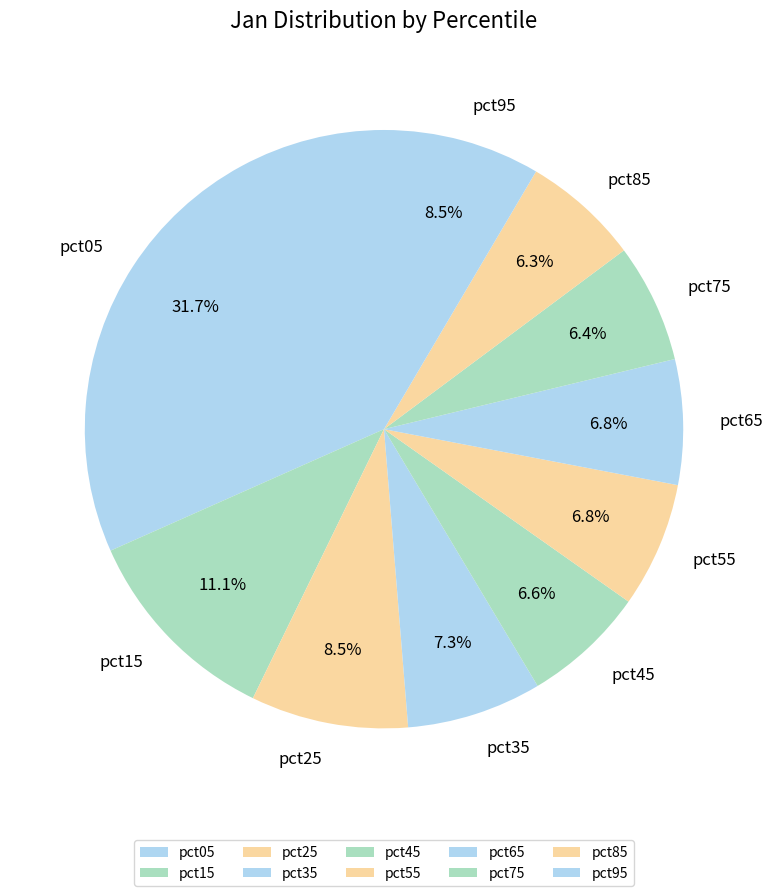

Count the number of slices in the pie.

10